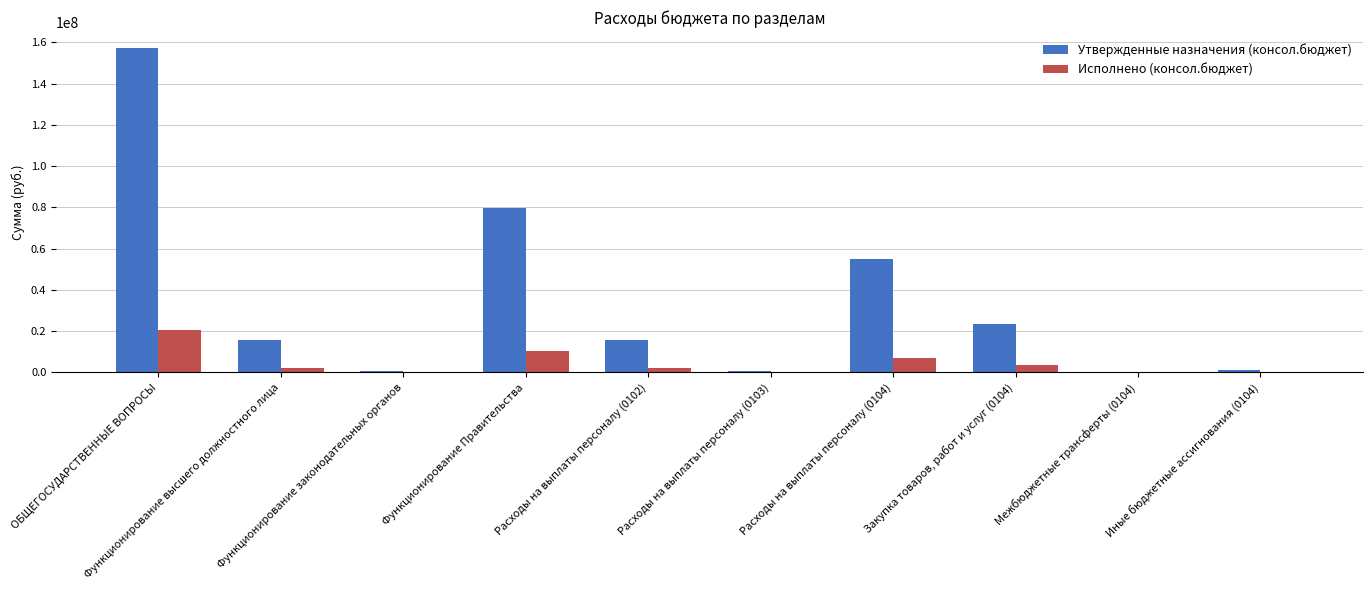

The value of Утвержденные назначения (консол.бюджет) at Расходы на выплаты персоналу (0103) is 579000.0. True or false?

True